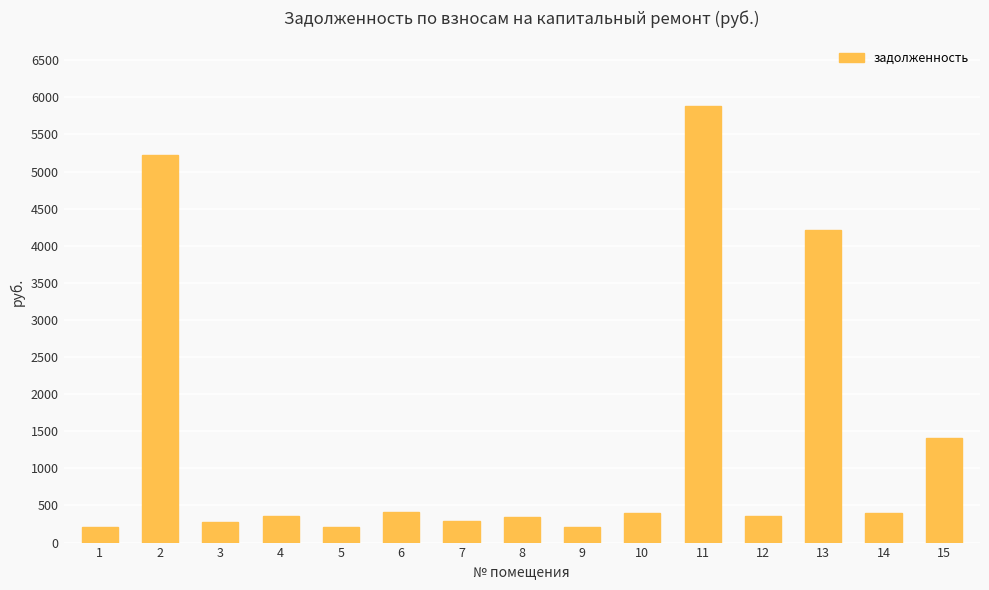

Is it true that the value at 2 is 5224.2?

True